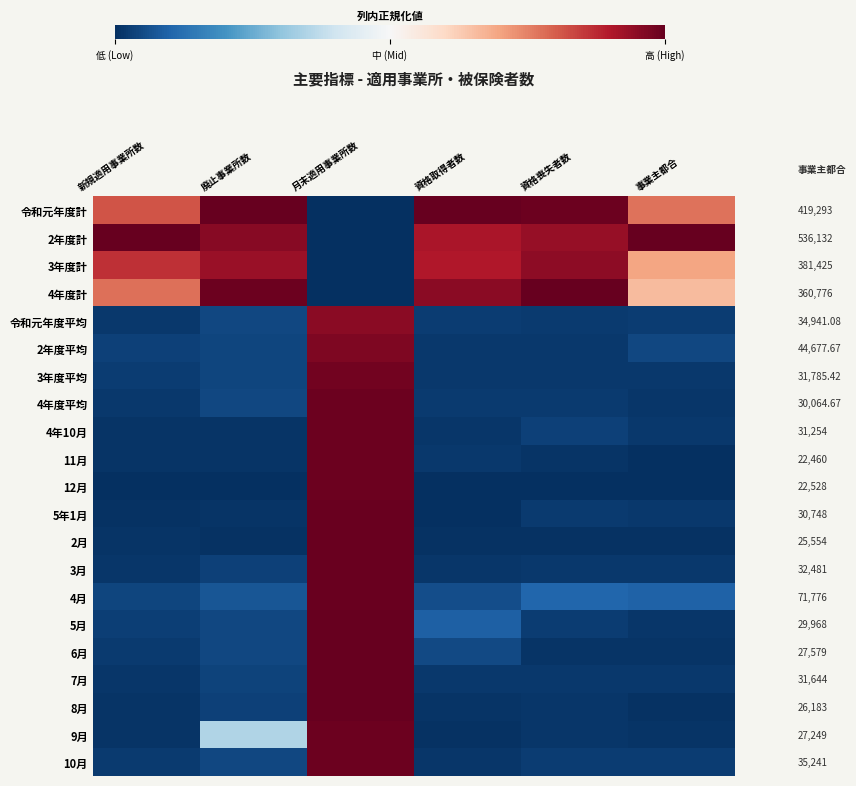

How many categories are shown in the chart?

6